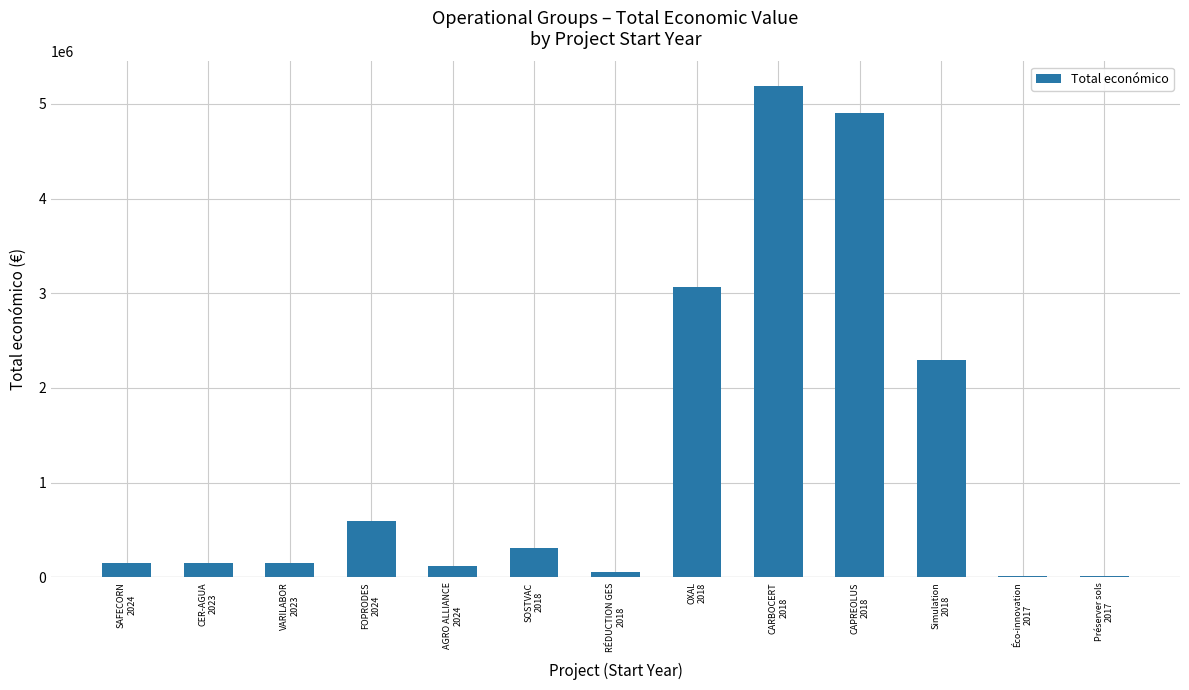

What is the greatest value displayed?

5187255